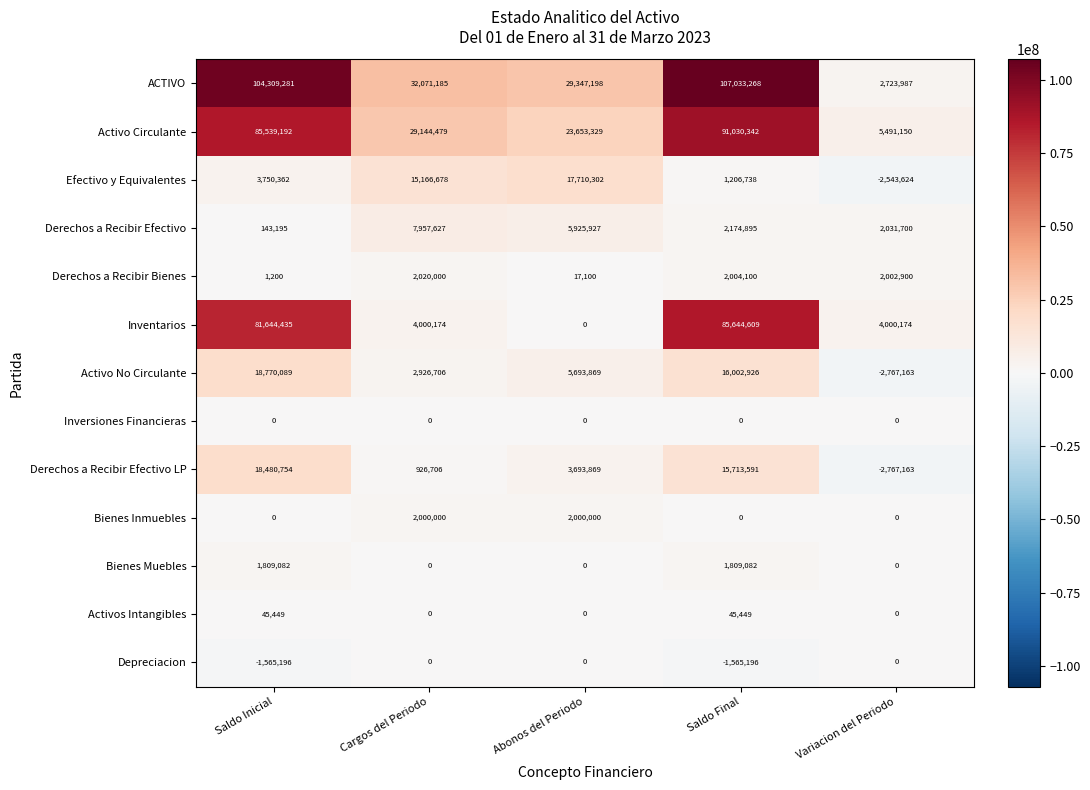

How many Derechos a Recibir Efectivo LP values are between 926706 and 15713591?

3